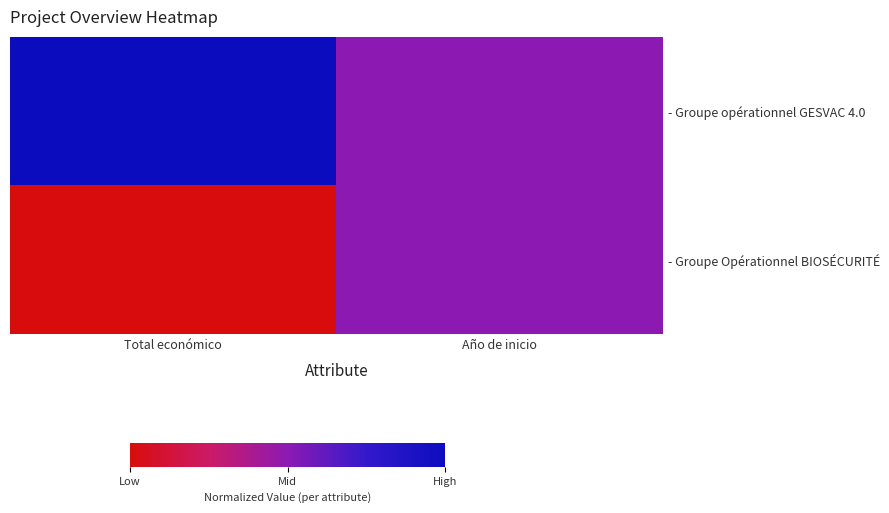

What is the total value across all series at Total económico?

1.0